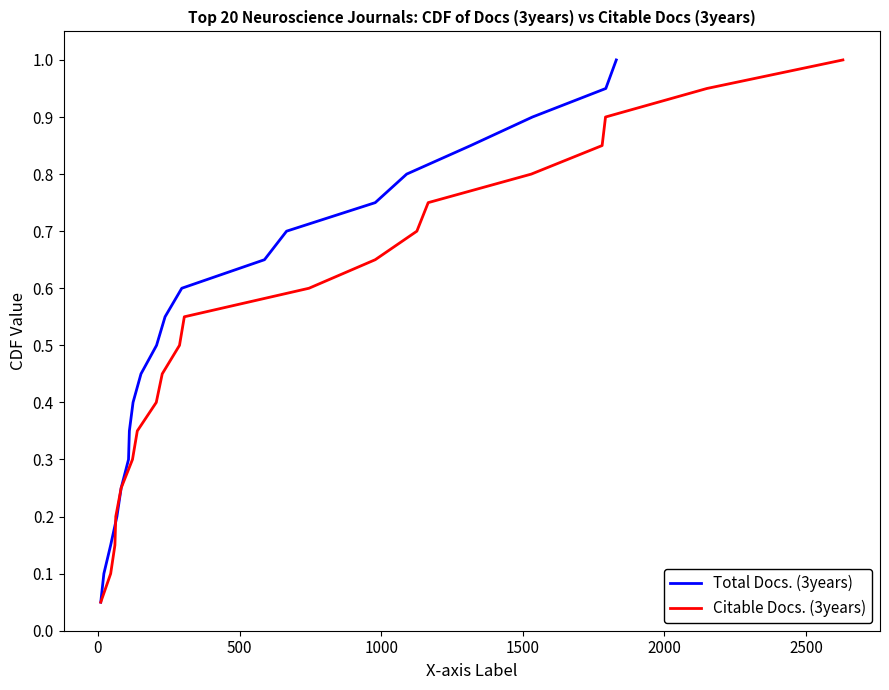

True or false: Total Docs. (3years) and Citable Docs. (3years) cross at least once.

False